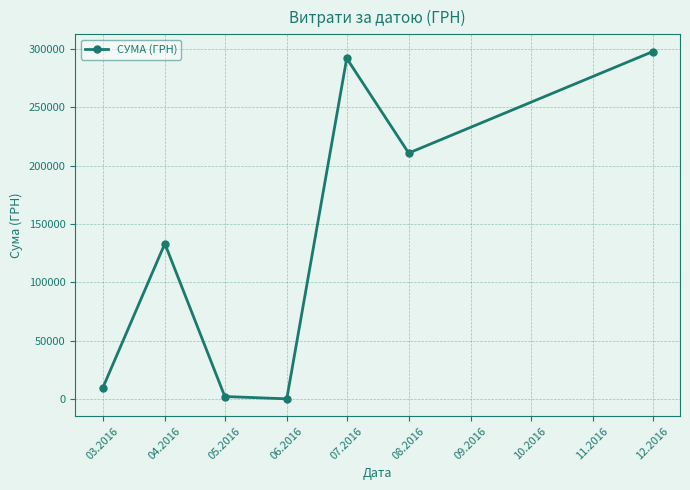

True or false: the data has more than 1 interior local peaks.

True